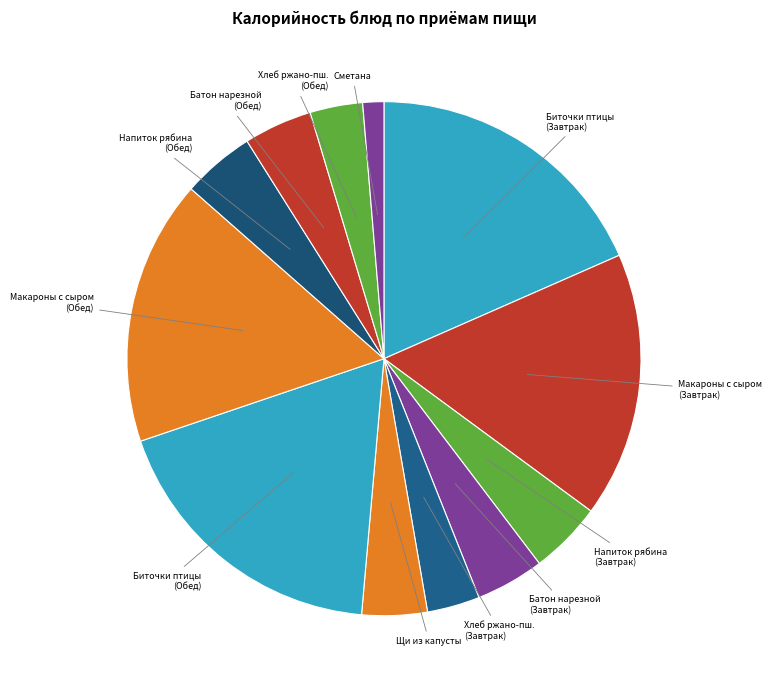

Approximately how many times larger is the value at Хлеб ржано-пш. (Обед) compared to Сметана?

2.5